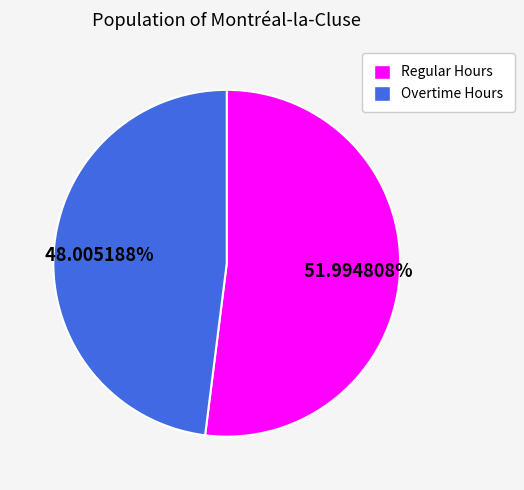

Is there any slice that represents more than half of the pie?

Yes